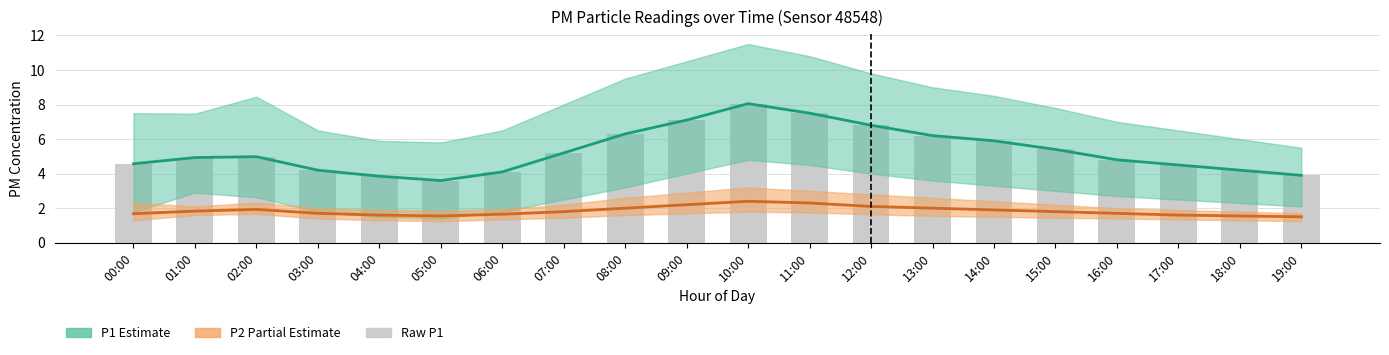

How many data points in P1 (raw) are less than 4?

3